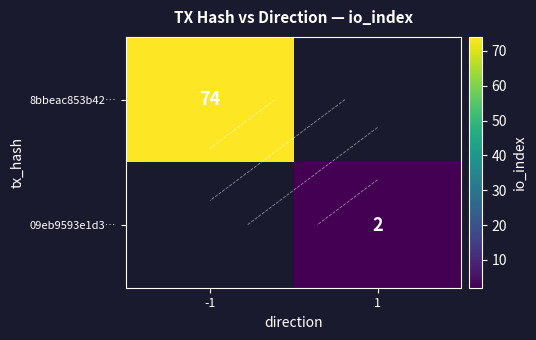

At which category does the chart reach its peak across all series?

-1